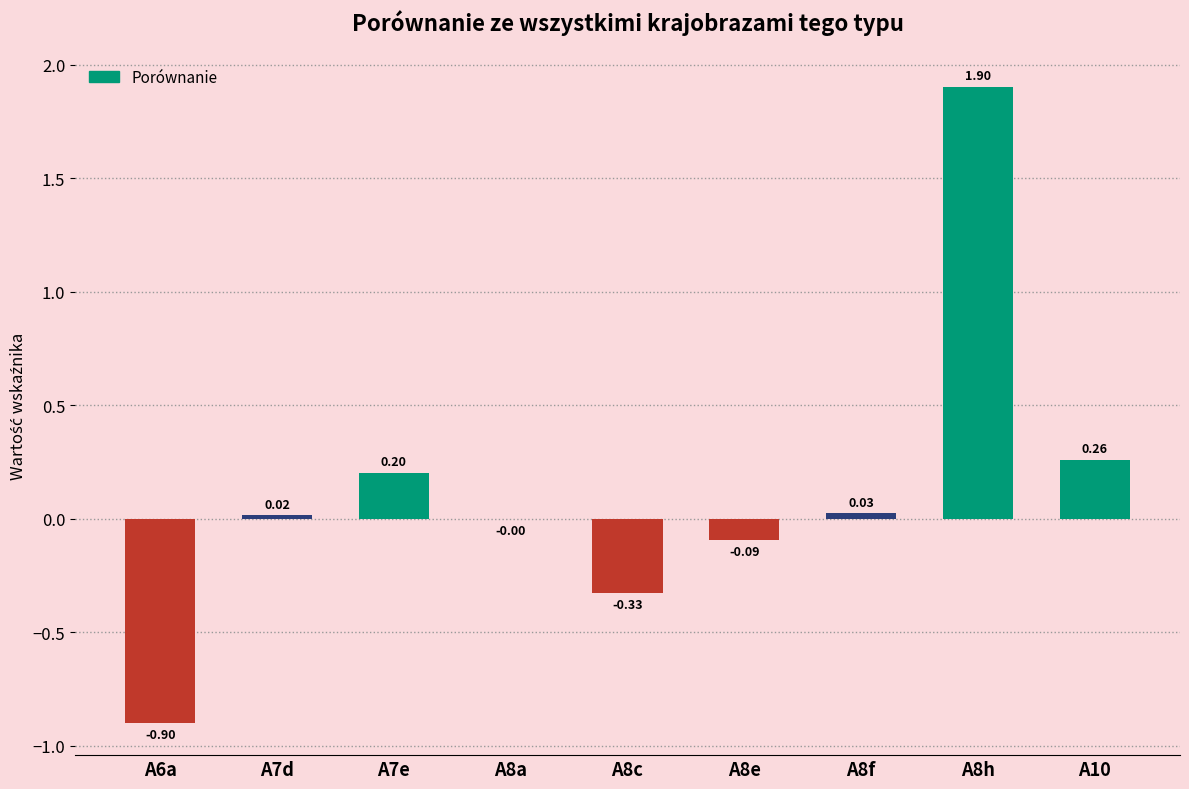

Are the bars horizontal?

No